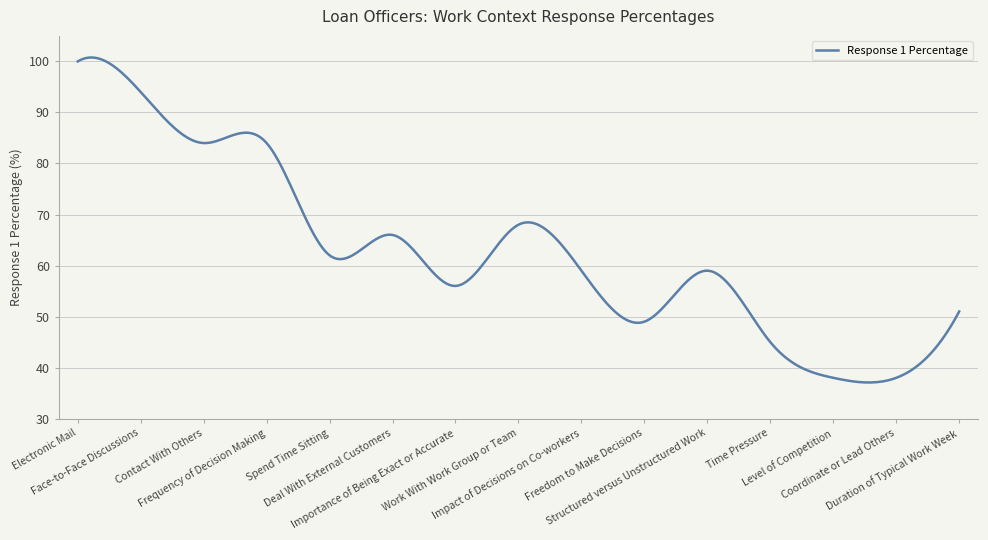

How many categories are shown in the chart?

300